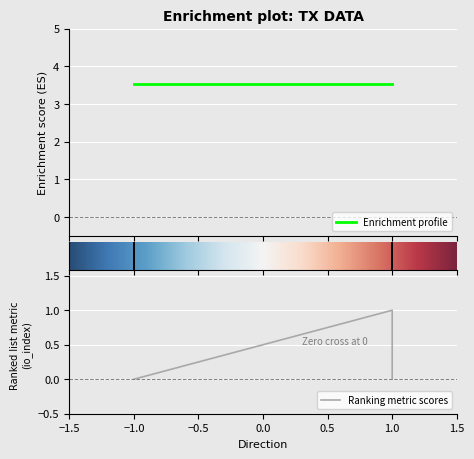

What is the maximum value for valid_mainchain?

1.0